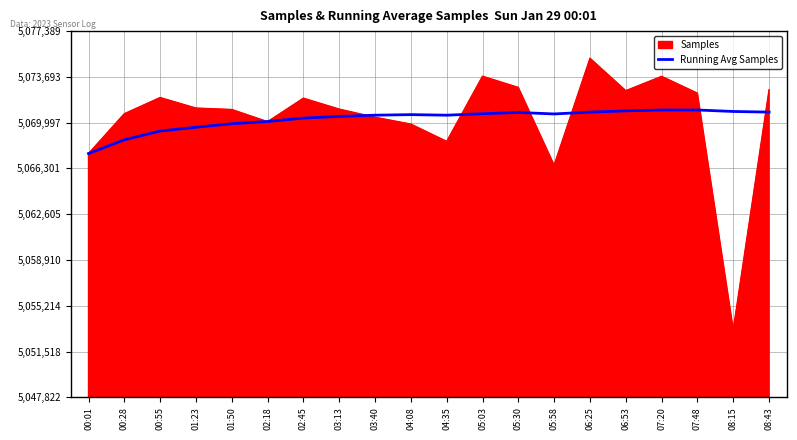

Which series has the largest range (max minus min)?

Samples